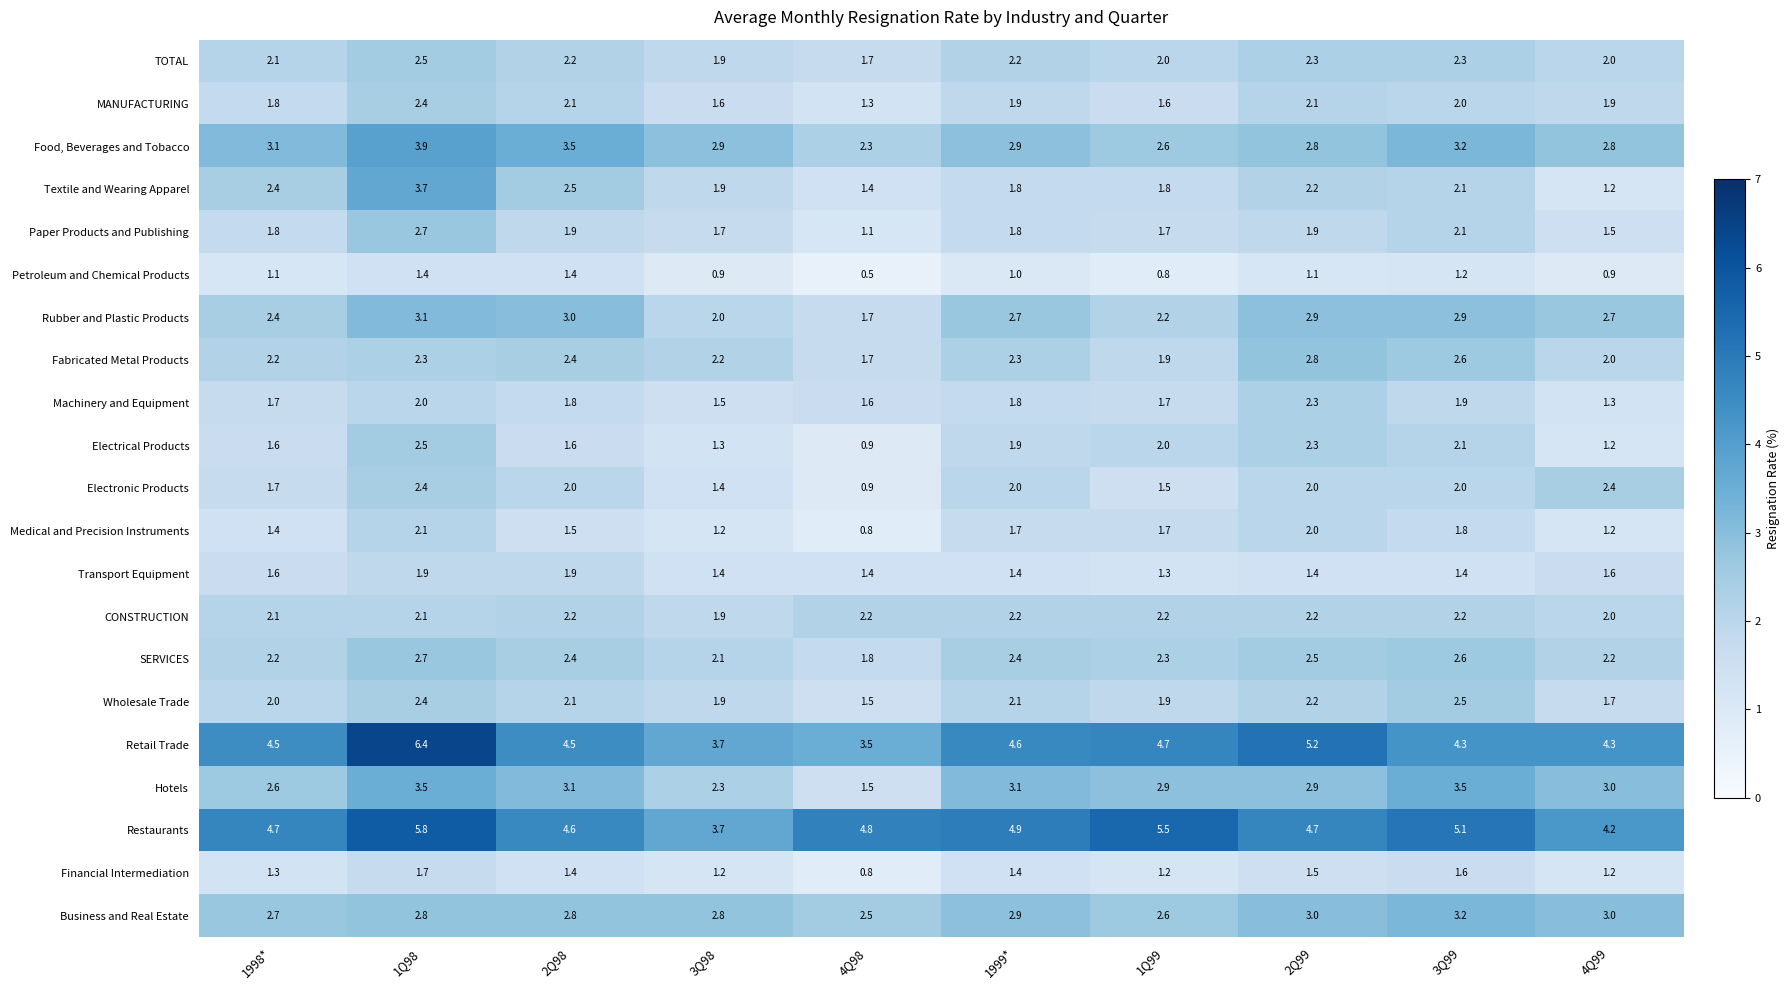

What is the maximum value shown in the chart?

6.4